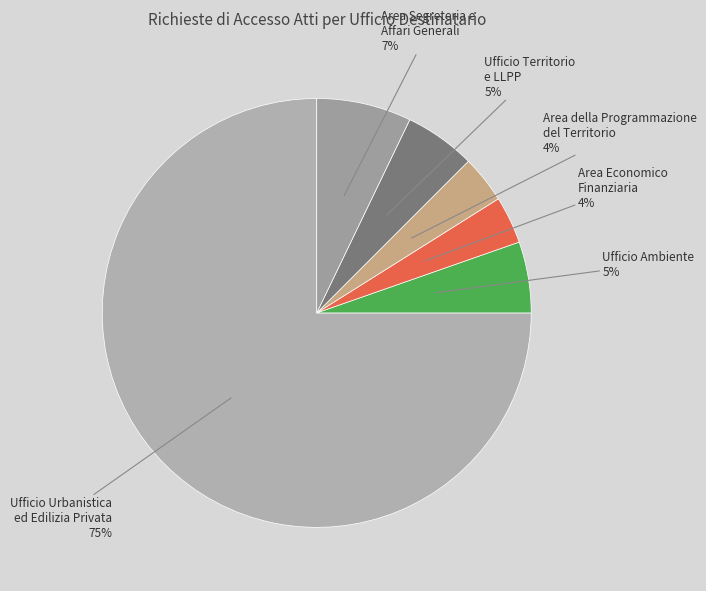

Is there a majority slice in this chart?

Yes